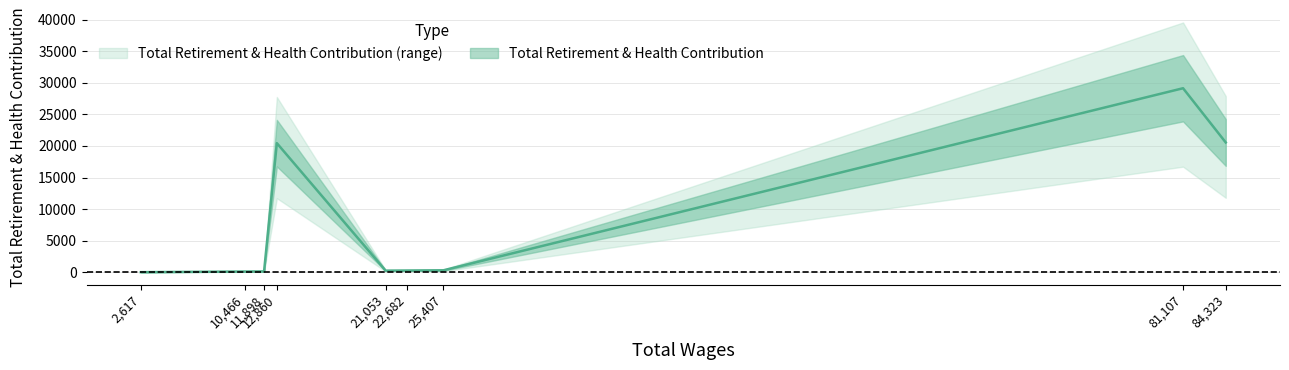

What is the value of the 5th point from the left?

274